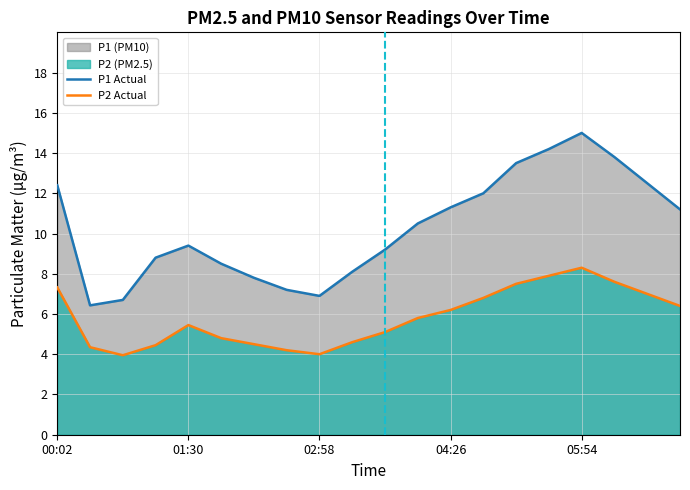

What is the smallest value displayed?

4.0